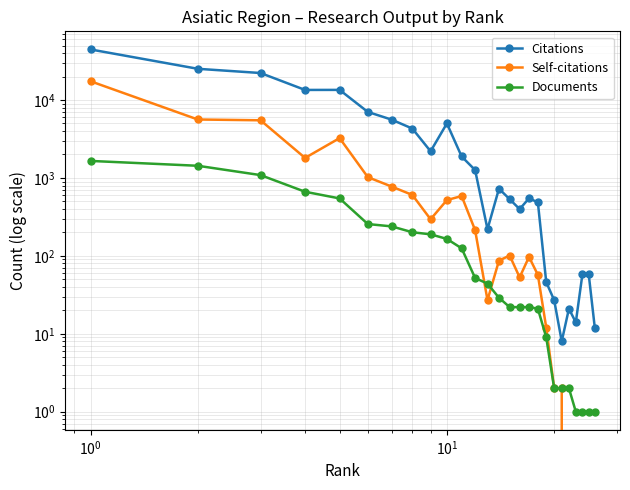

How many times do Documents and Self-citations cross each other?

2